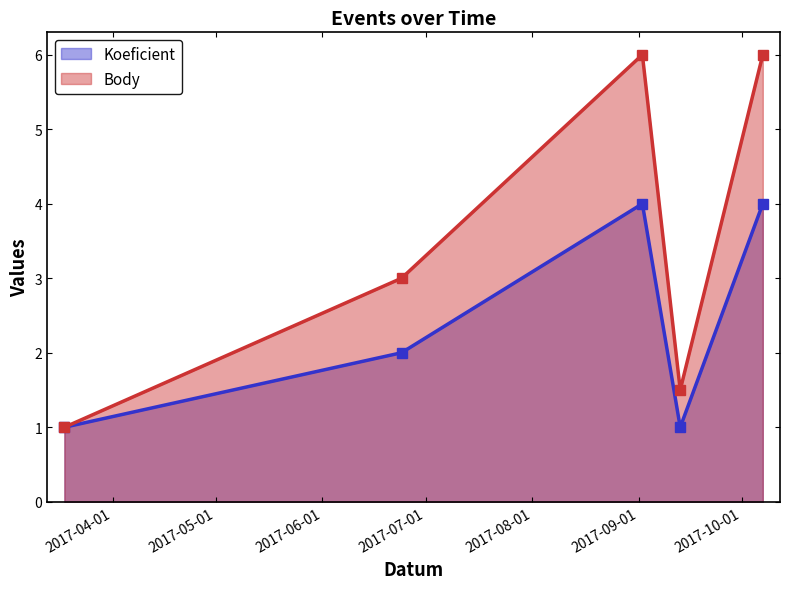

True or false: Body and Koeficient cross at least once.

False